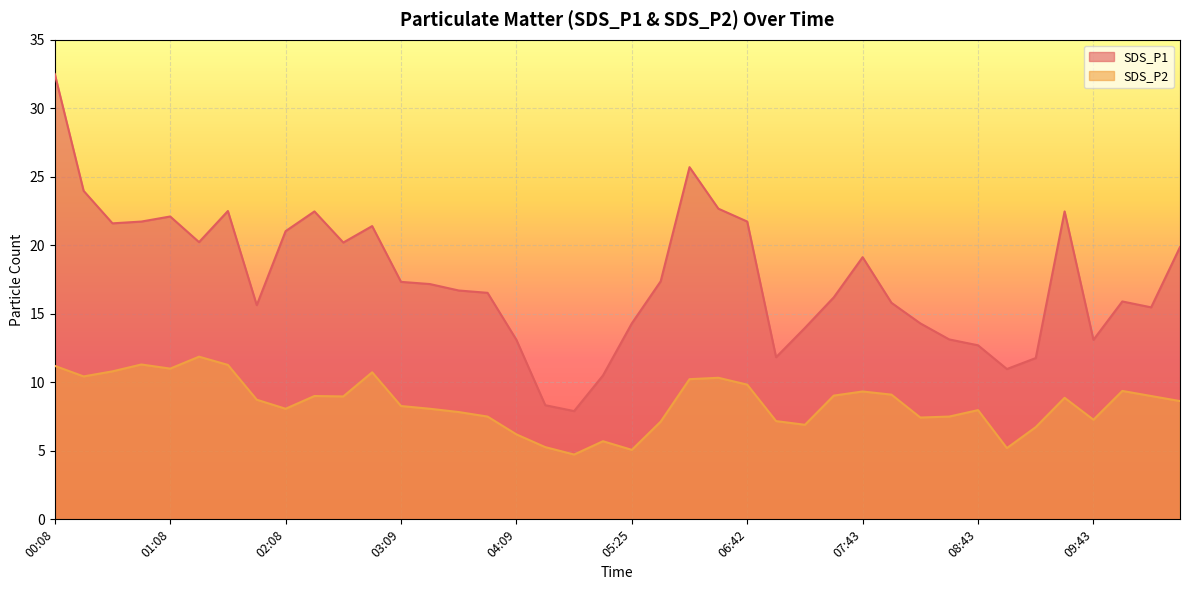

True or false: SDS_P2 has a value of 8.6 at 10:28.

True